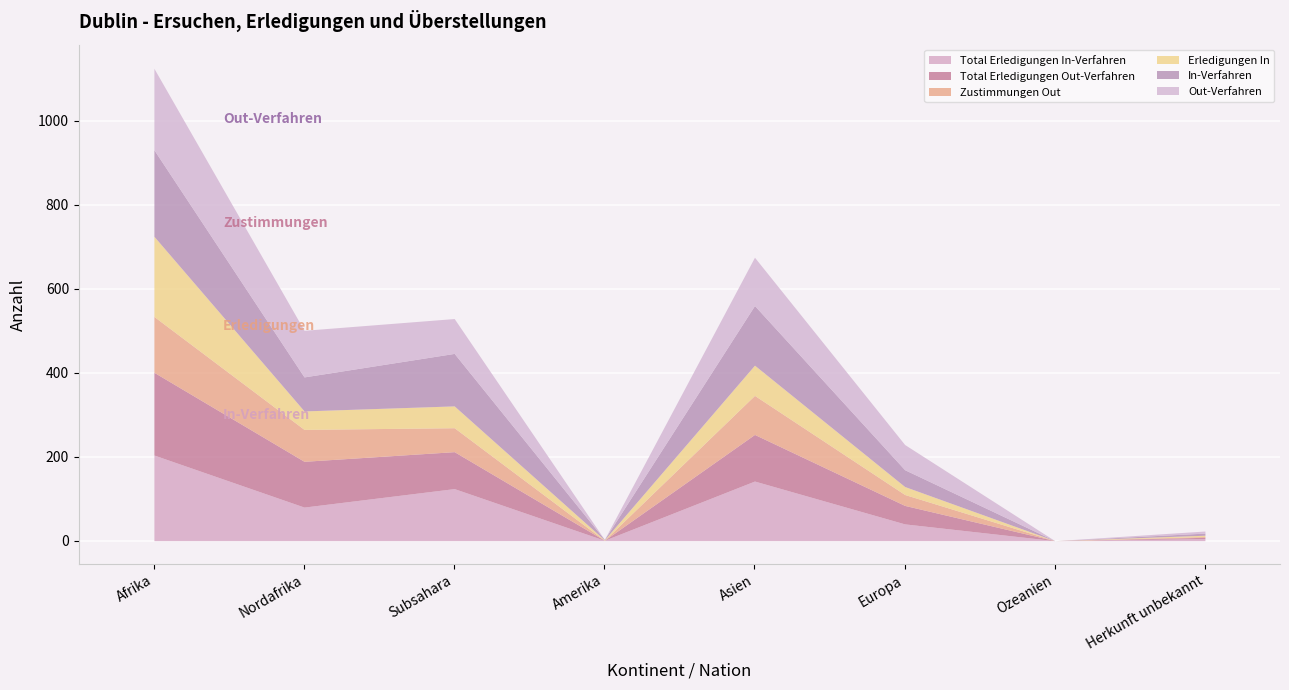

What is the greatest value displayed?

206